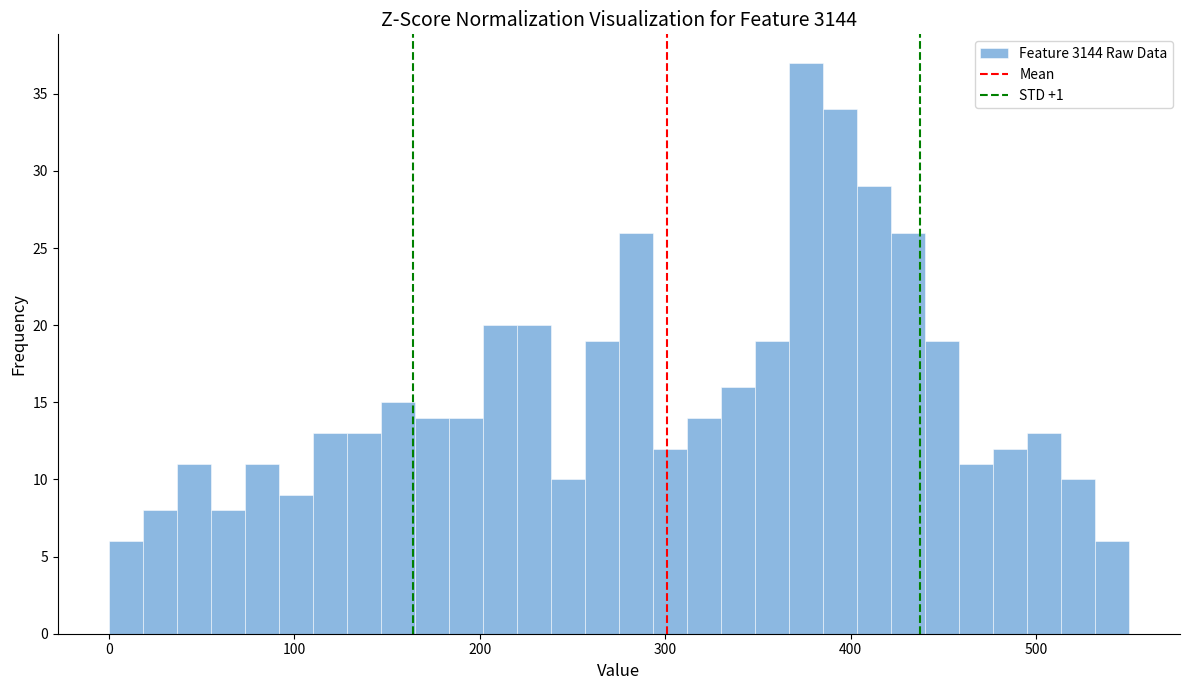

Read against the x-axis, roughly where is the centre of the tallest bar?

380